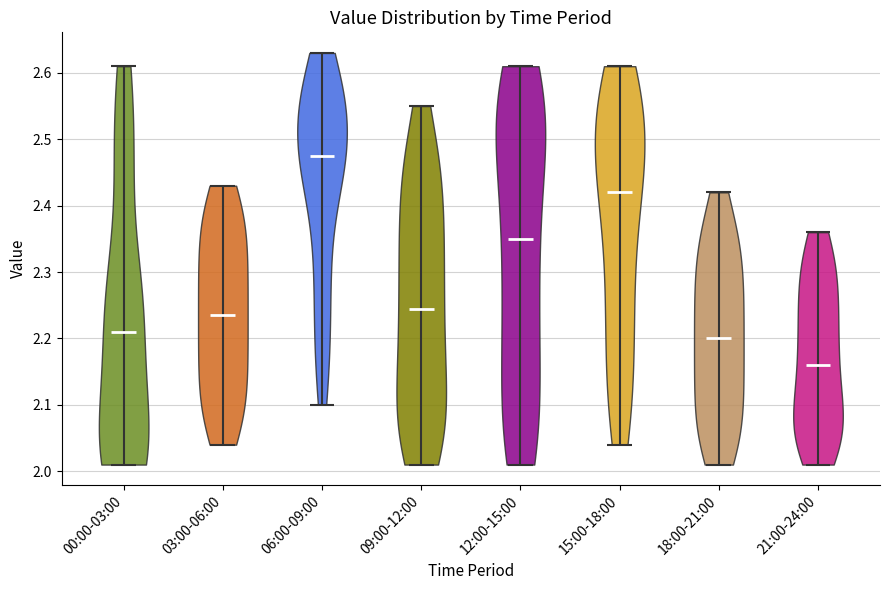

Which violin has the highest median line?

06:00-09:00